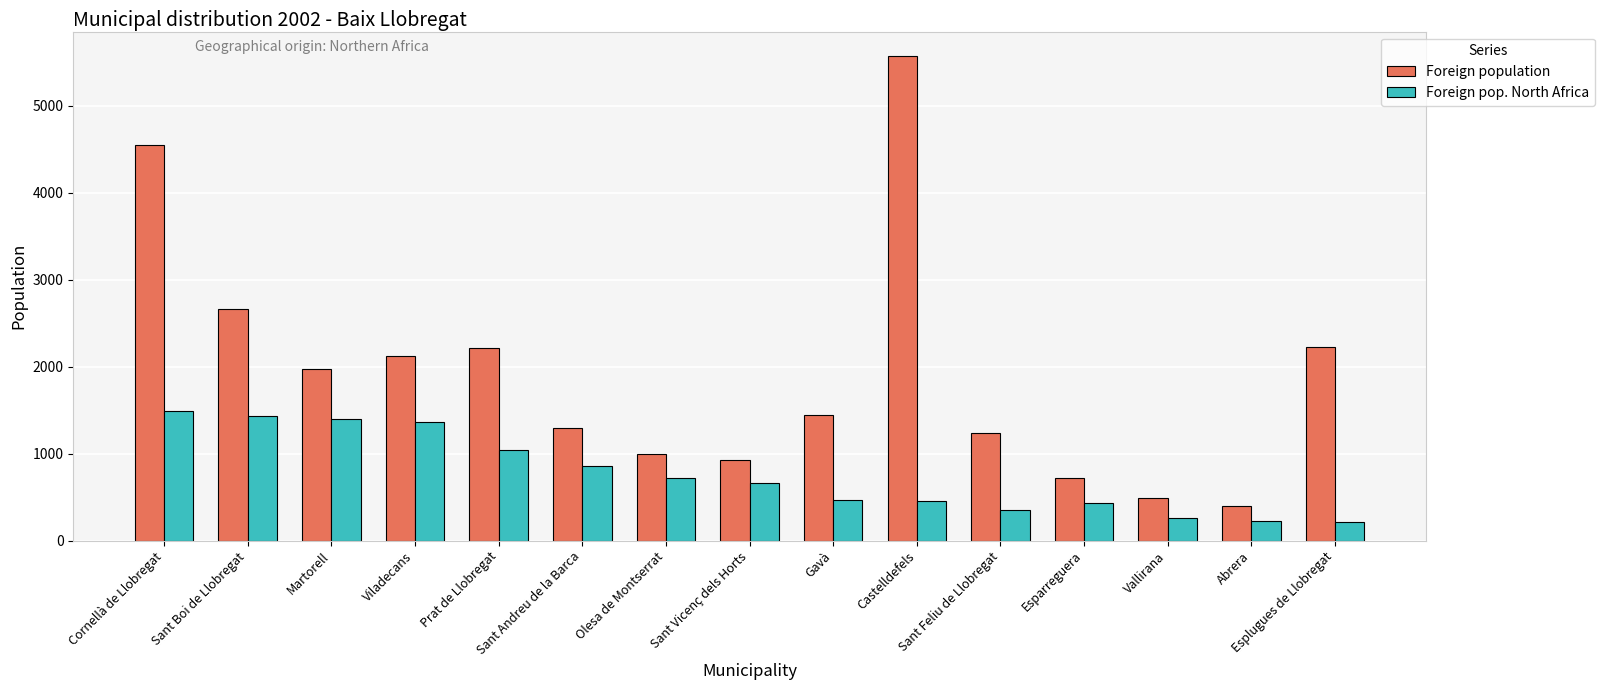

What value does the Foreign pop. North Africa series have at Gavà, to the nearest 10?

470